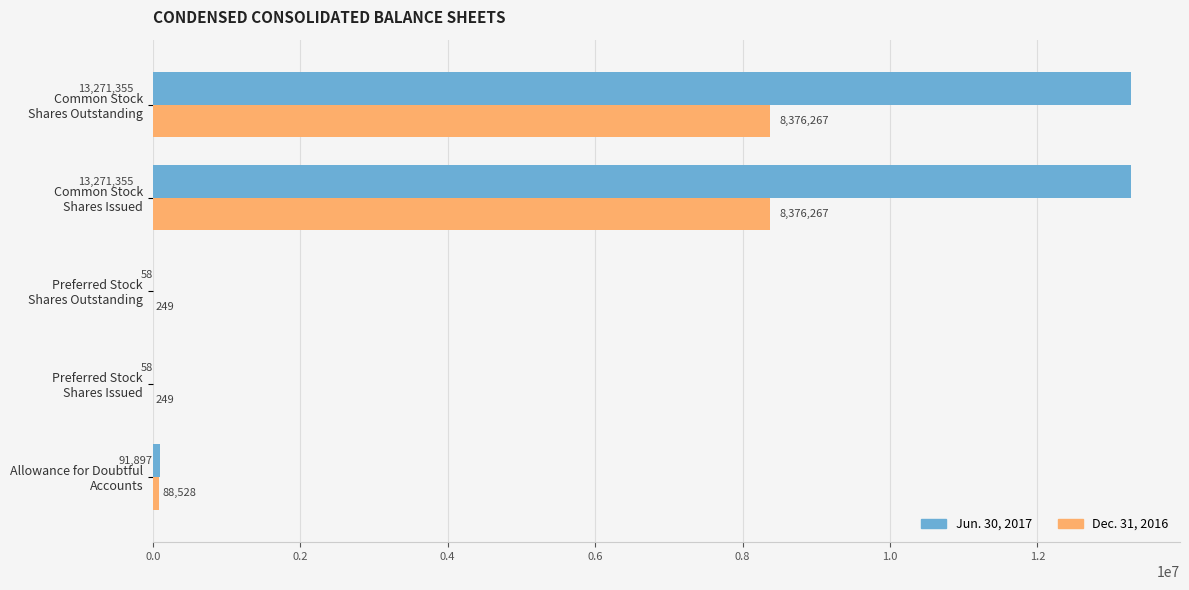

What is the highest value of the Dec. 31, 2016 series?

8376267